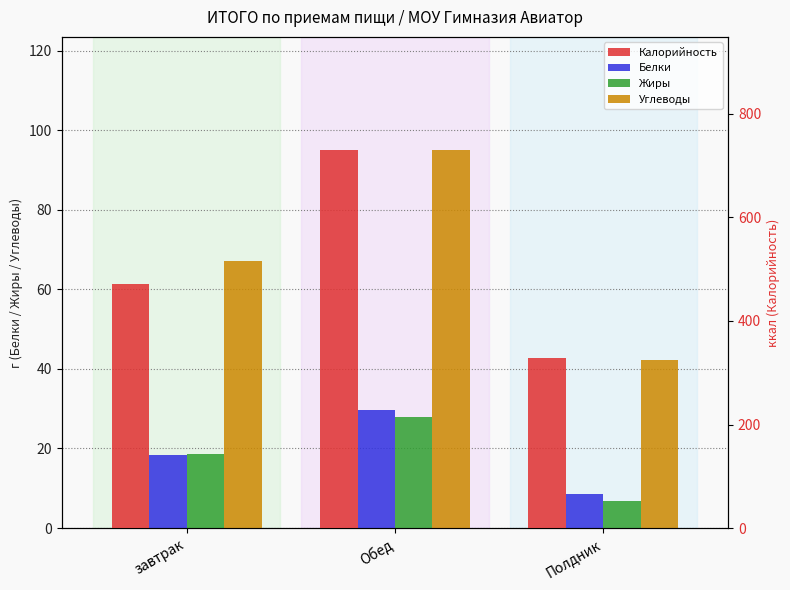

What is the difference between the highest and lowest values at Полдник?

322.5